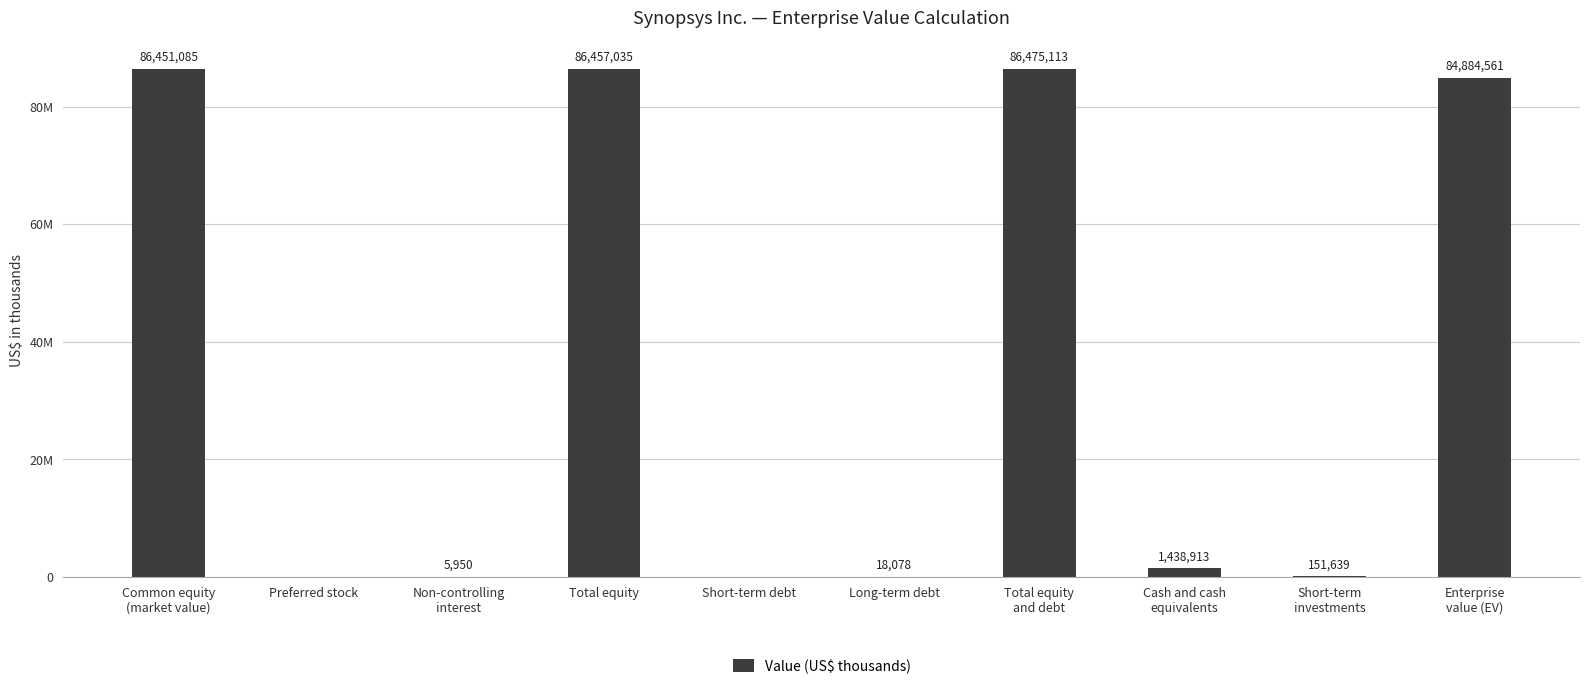

Read the value at Non-controlling
interest.

5950